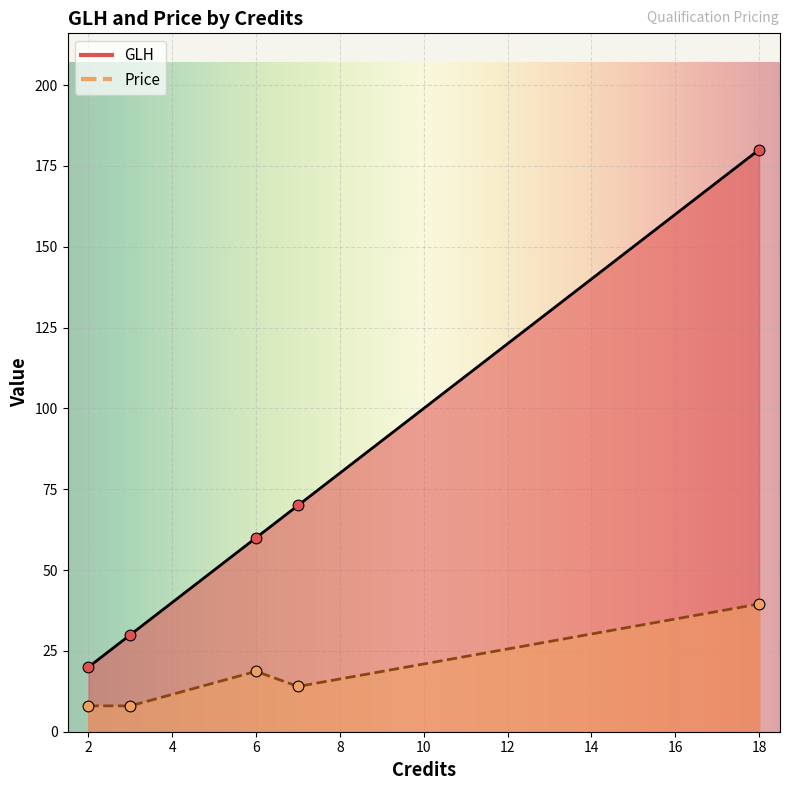

Which series contains the lowest Y value?

Price